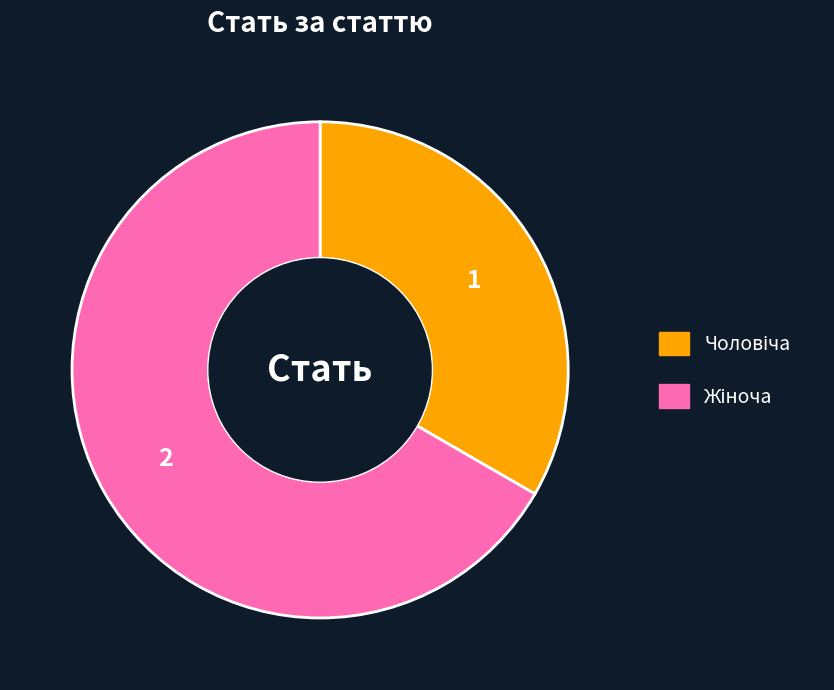

Is there a majority slice in this chart?

Yes